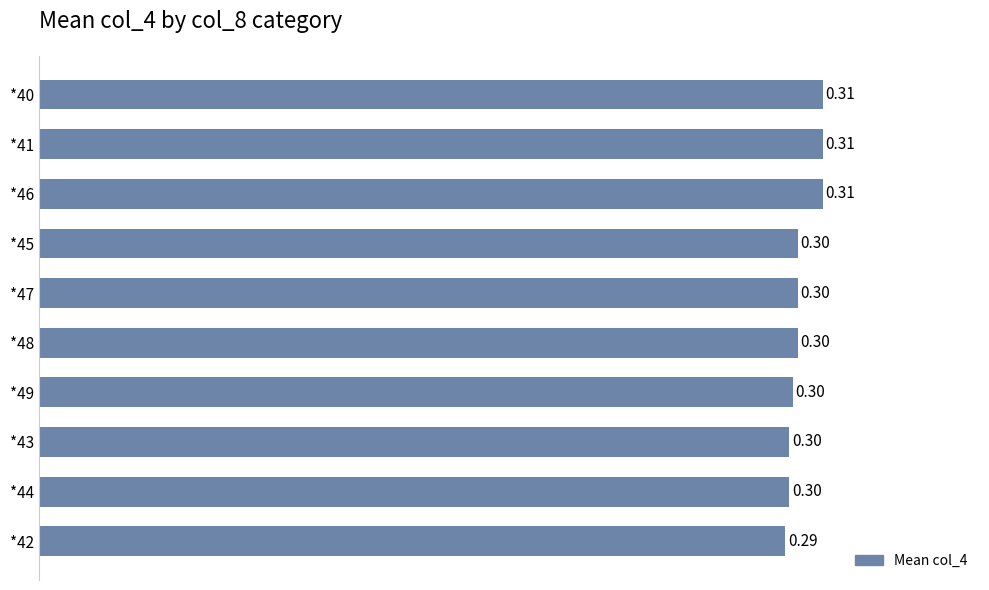

Which has a higher value, *47 or *41?

*41